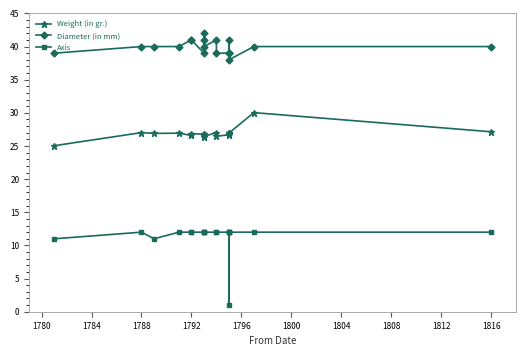

Reading right to left, extract all data points from this chart.

Weight (in gr.): 27.1	30.0	26.9	26.9	26.8	26.9	26.7	26.5	27.0	26.4	26.9	26.5	26.8	26.9	26.6	26.9	26.9	27.0	25.0
Diameter (in mm): 40.0	40.0	38.0	41.0	39.0	39.0	39.0	39.0	41.0	40.0	42.0	41.0	39.0	41.0	41.0	40.0	40.0	40.0	39.0
Axis: 12.0	12.0	12.0	1.0	12.0	12.0	12.0	12.0	12.0	12.0	12.0	12.0	12.0	12.0	12.0	12.0	11.0	12.0	11.0